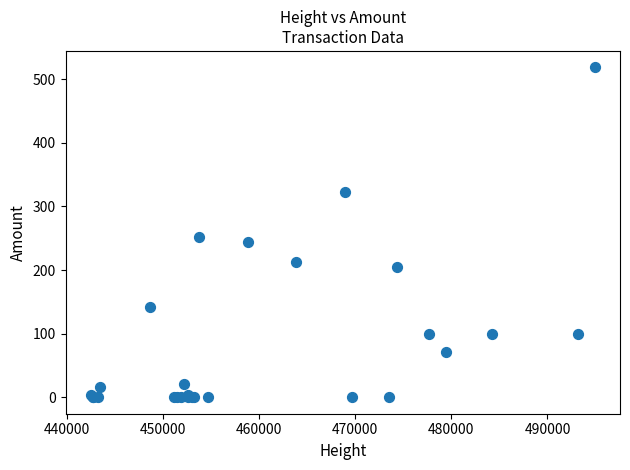

What Y value in the scatter plot is closest to 259?

252.7